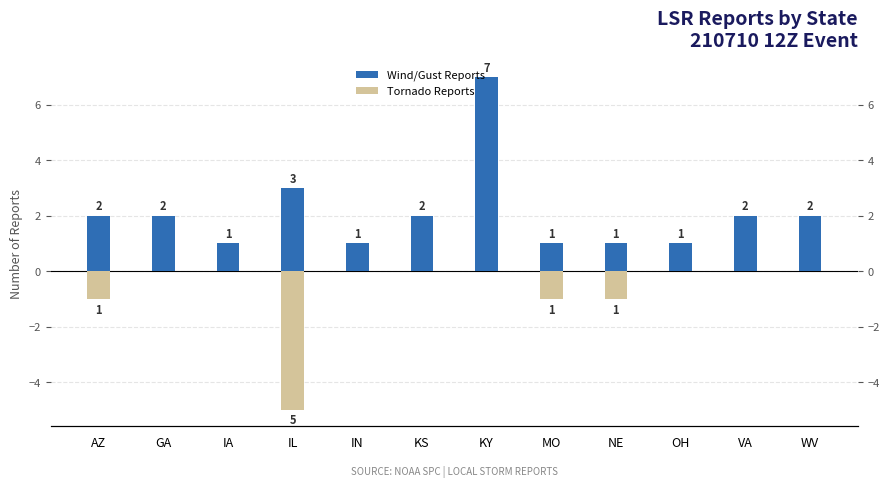

Which category has the lowest value in the Wind/Gust Reports series?

IA